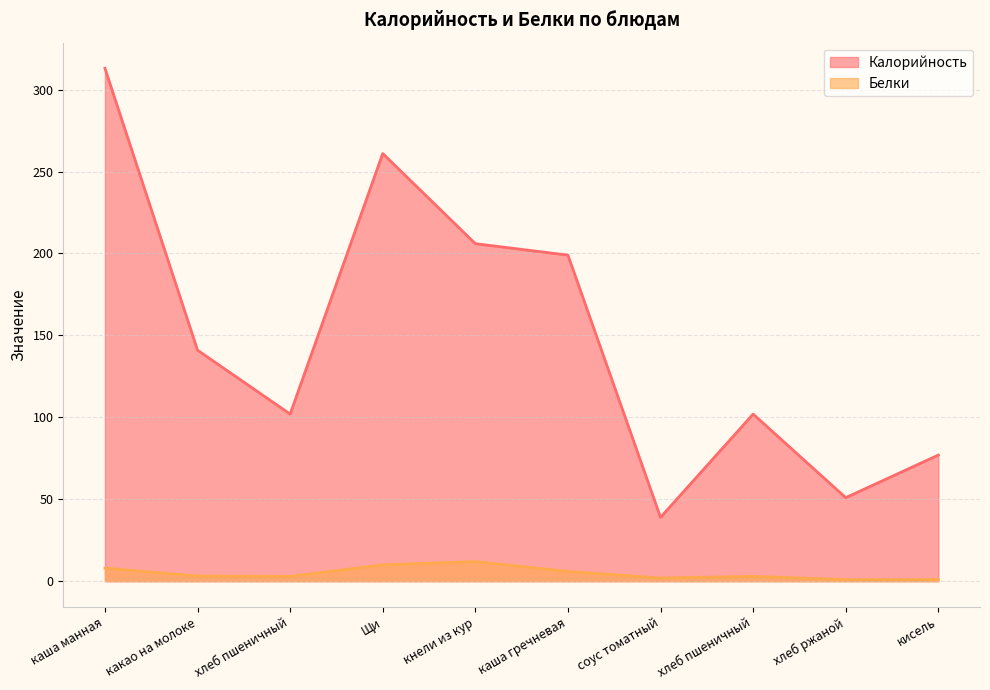

True or false: Калорийность has a value of 77.0 at кисель.

True